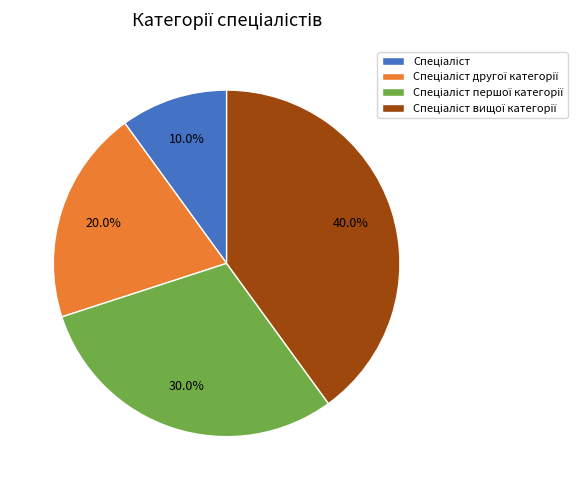

Does any single category account for the majority?

No